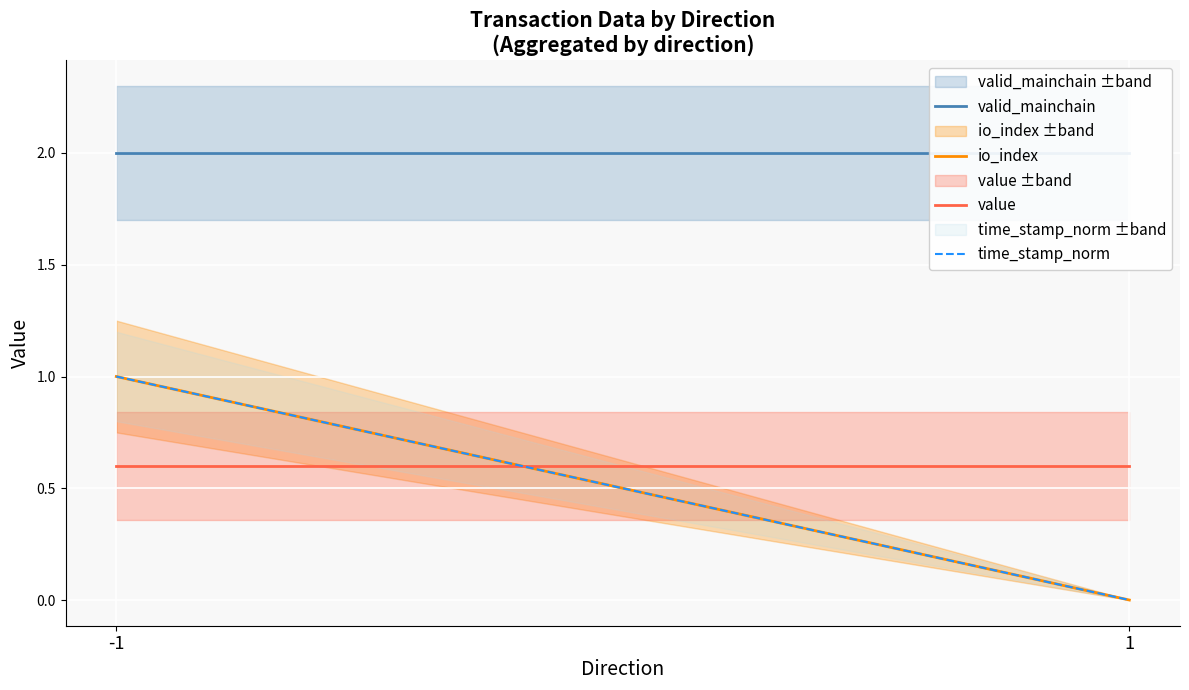

Reading left to right, extract all data points from this chart.

valid_mainchain: 2.0	2.0
io_index: 1.0	0.0
value: 0.6	0.6
time_stamp_norm: 1.0	0.0